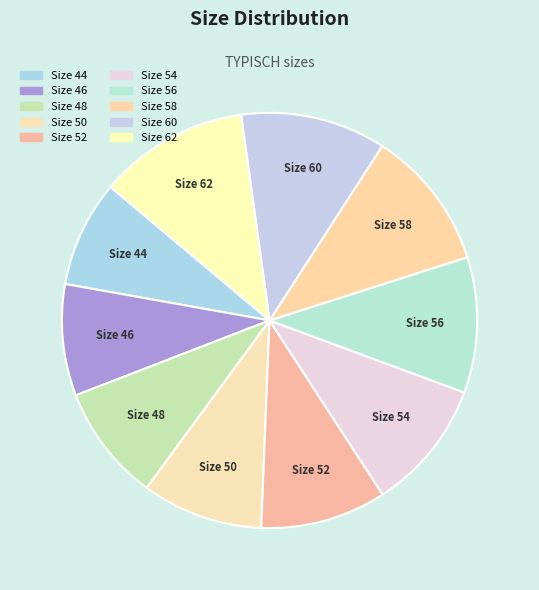

How many segments does this pie chart have?

10